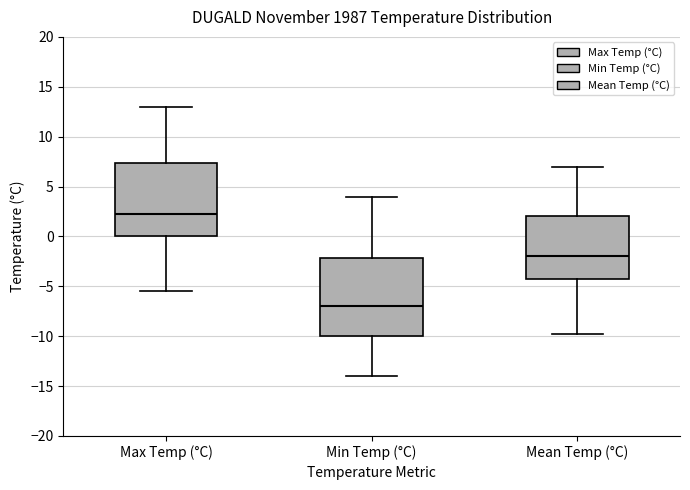

Reading left to right, read every box against the y-axis: the position of its median line, the range the box covers, and the ends of its whiskers. The values are not printed on the chart, so give them approximately, as read against the axis.

Max Temp (°C): median 2.5, box 0.0 to 7.5, whiskers -5.5 to 13.0
Min Temp (°C): median -7.0, box -10.0 to -2.0, whiskers -14.0 to 4.0
Mean Temp (°C): median -2.0, box -4.0 to 2.0, whiskers -10.0 to 7.0